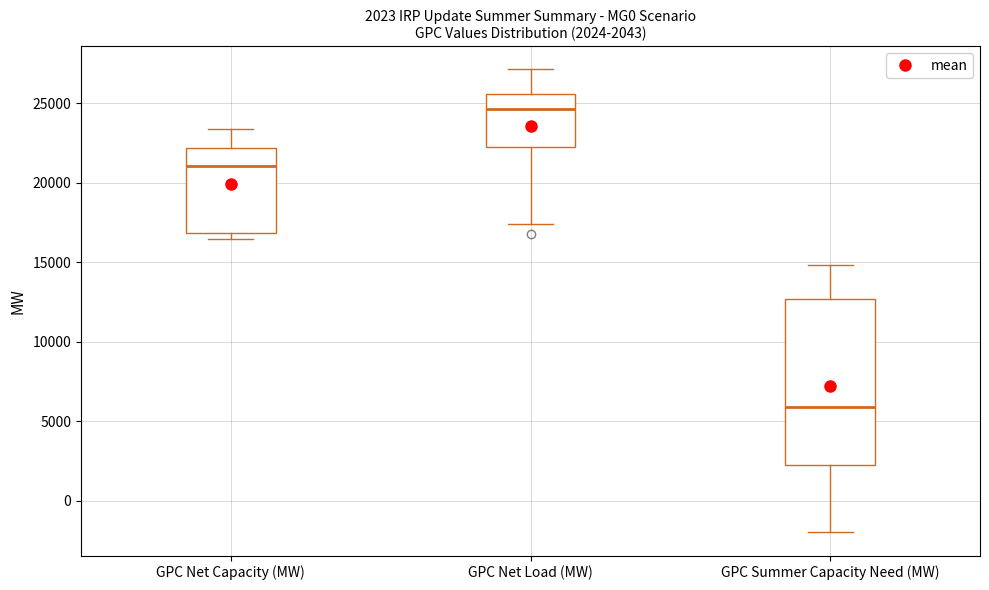

Comparing the boxes themselves (not the whiskers), which one is the tallest?

GPC Summer Capacity Need (MW)